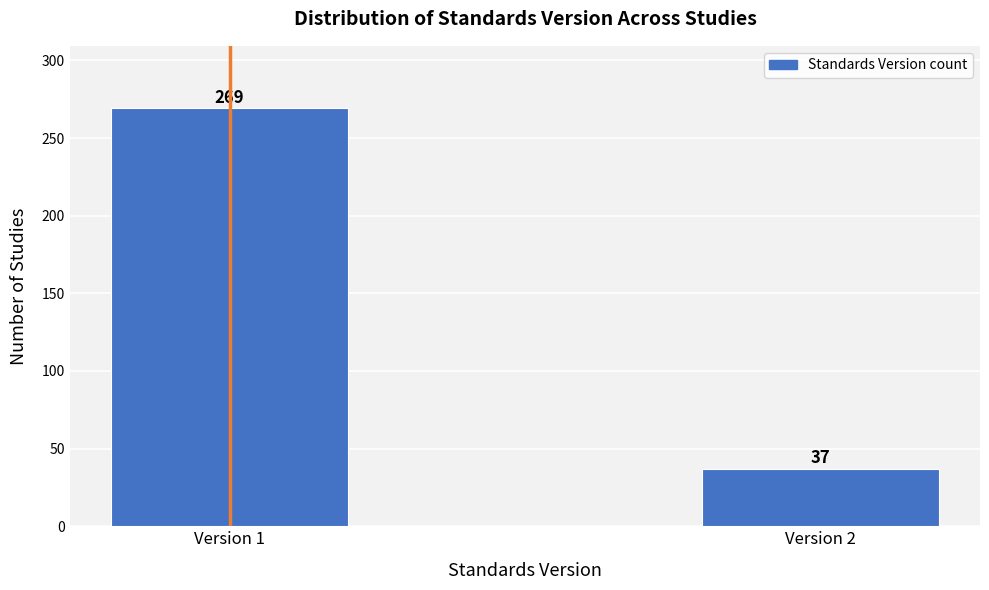

Reading right to left, extract all data points from this chart.

Version 2=37	Version 1=269